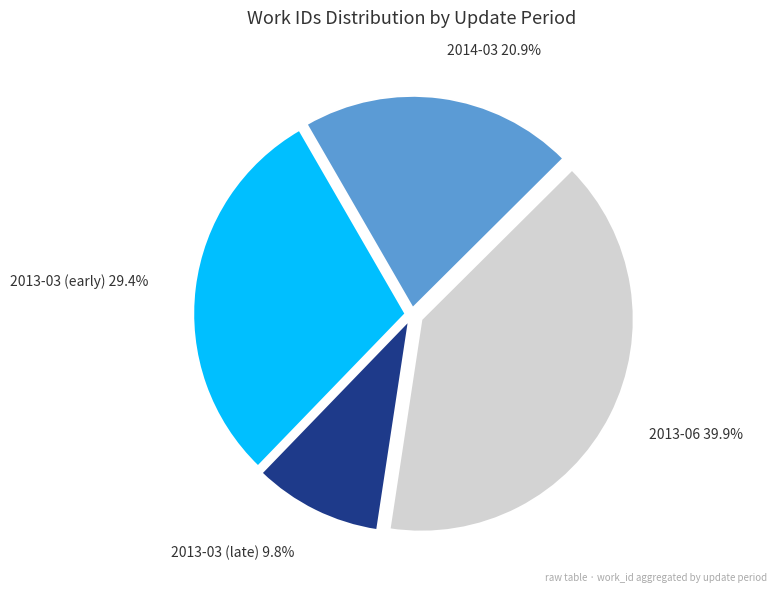

Count the number of slices in the pie.

4